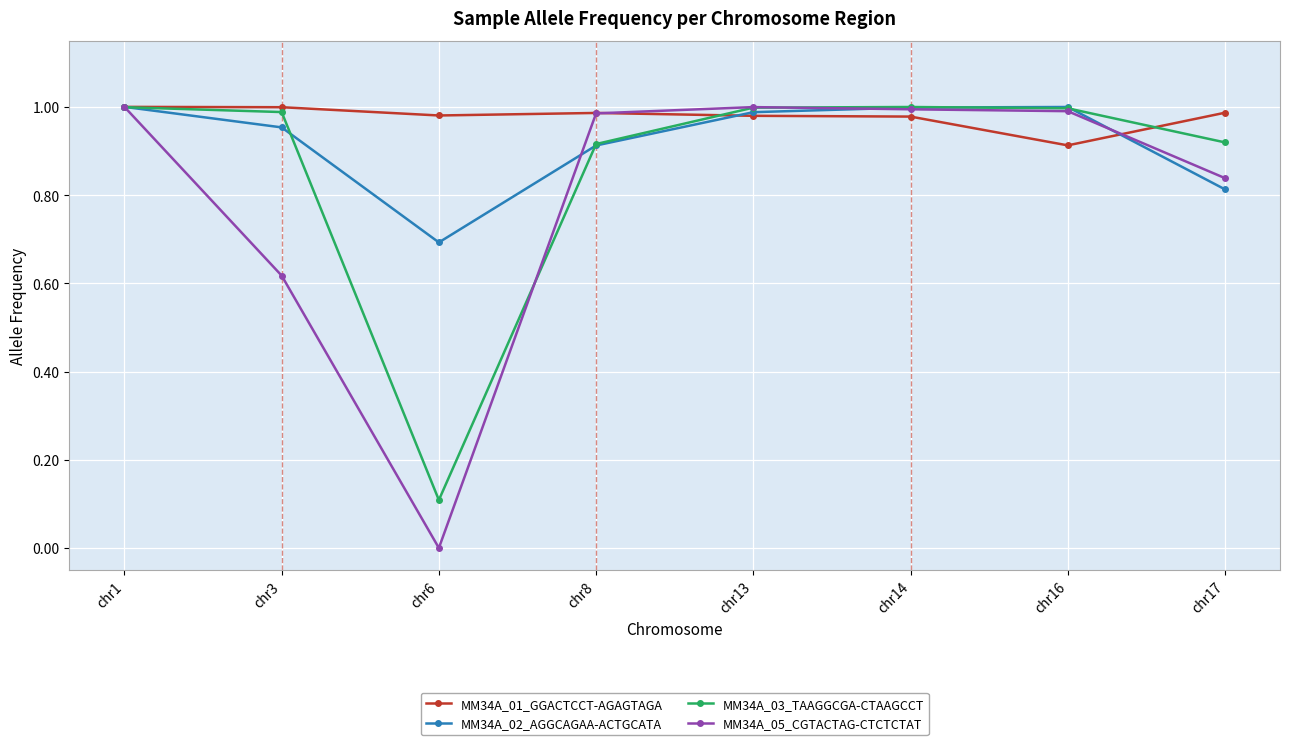

Is it true that MM34A_01_GGACTCCT-AGAGTAGA equals 0.7 at chr6?

False